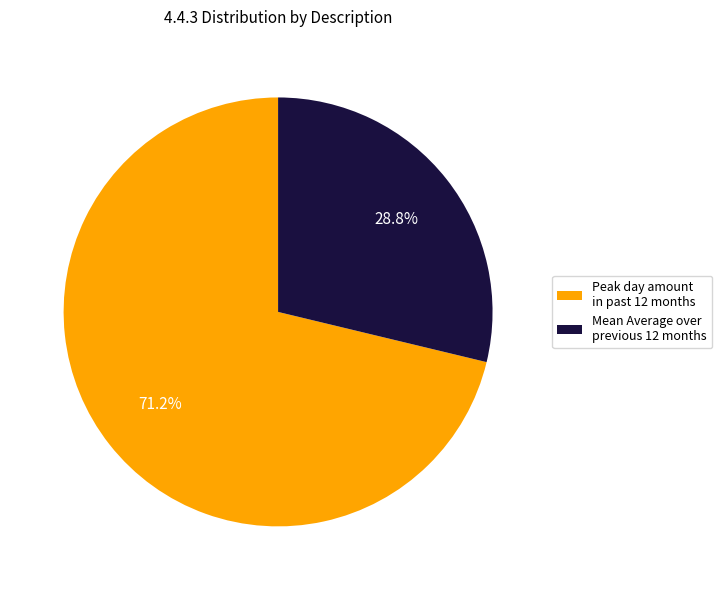

To the nearest percent, what is the difference between the largest and smallest slice percentages?

42%